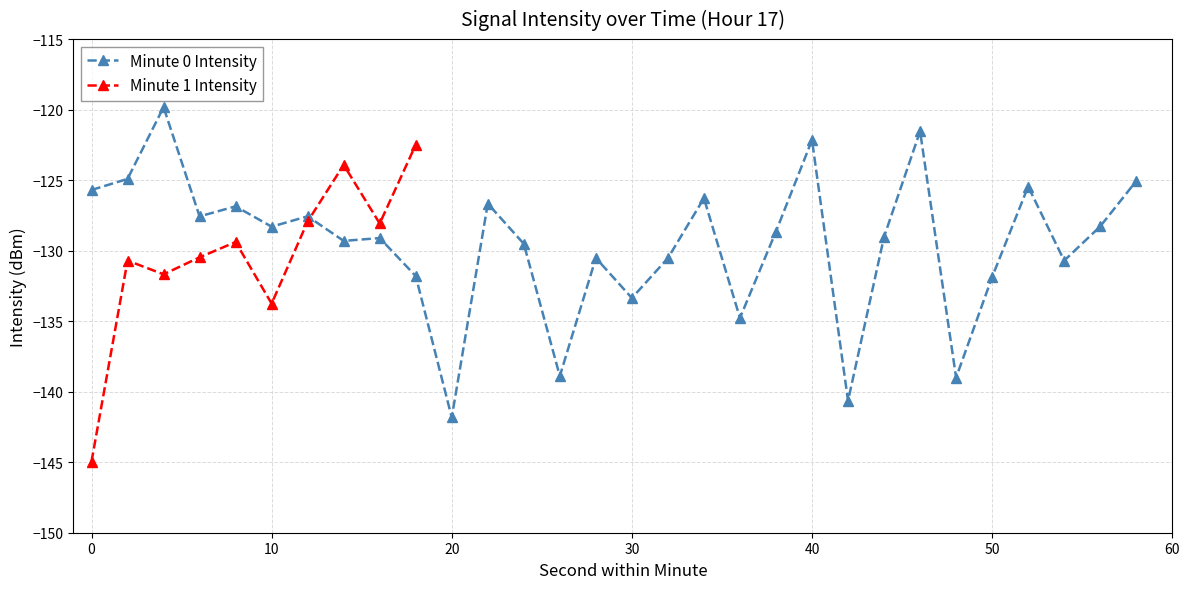

True or false: Minute 0 Intensity has more than 1 points higher than both neighbors.

True